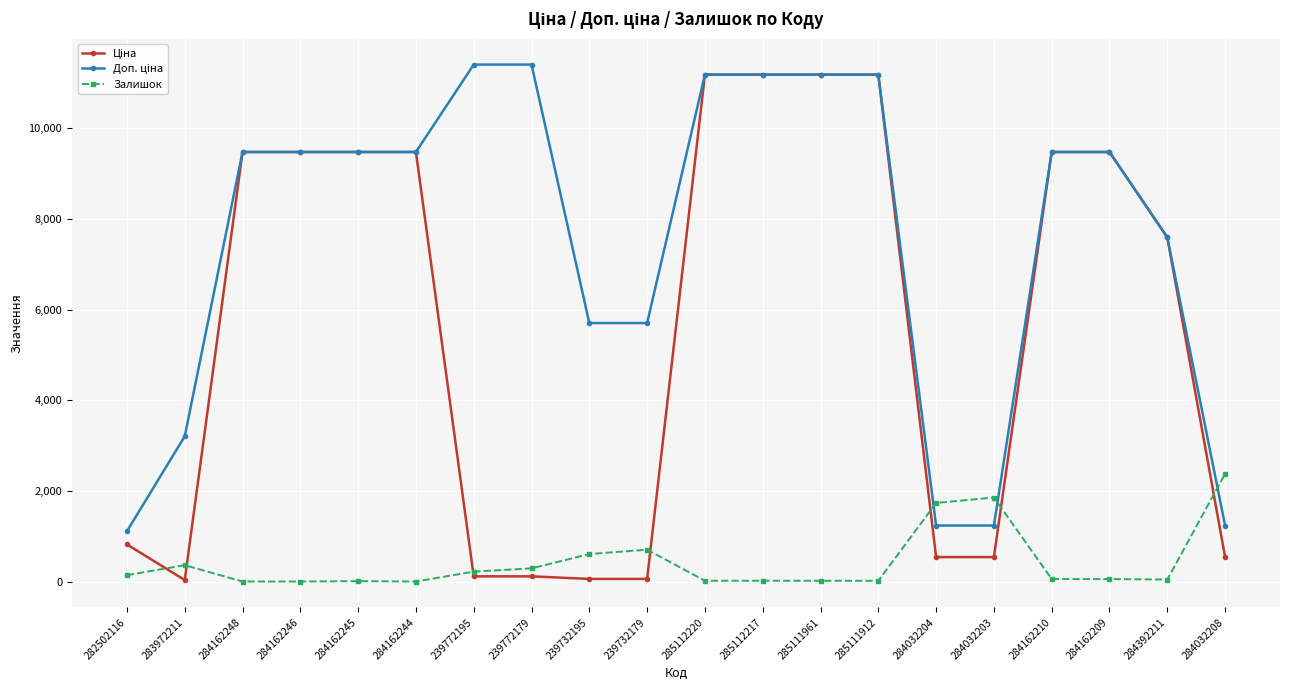

The Залишок series shows 218.0 at 239772195. True or false?

True